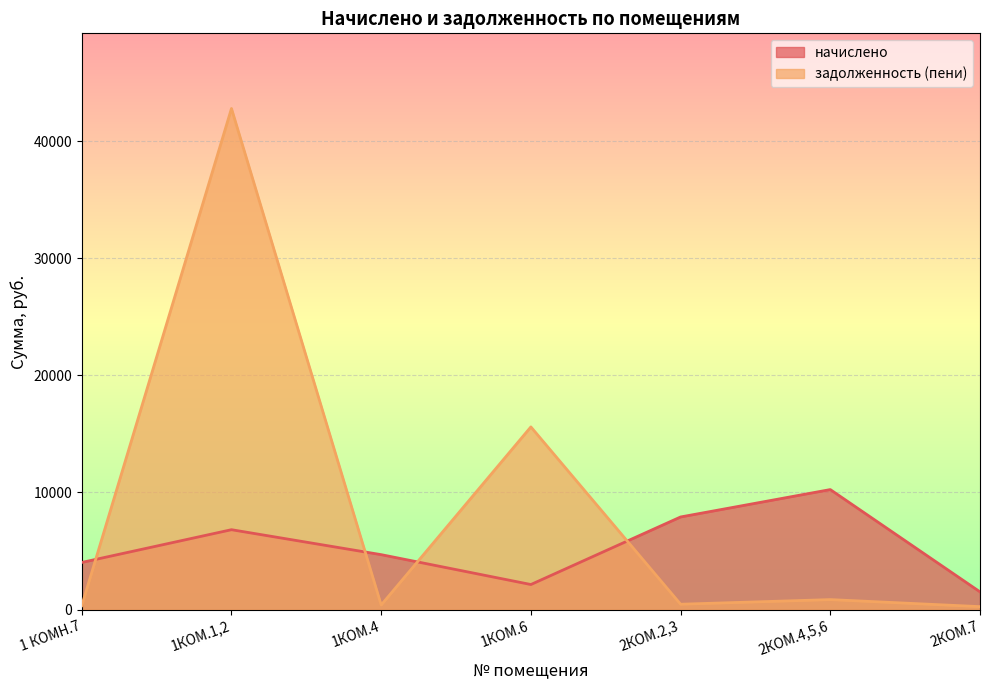

What is the minimum value for начислено?

1514.6